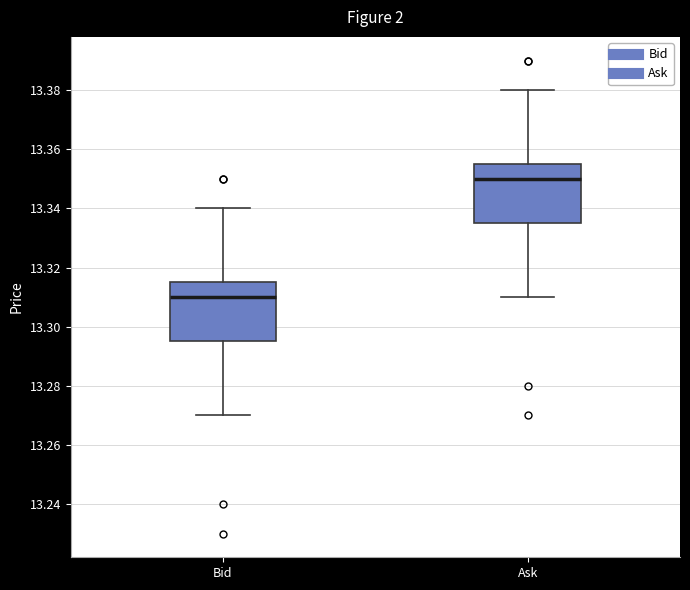

Reading left to right, transcribe this box plot: for each box, give where its median line is, the range the box spans, and where its two whiskers end, as read against the y-axis. The values are not printed on the chart, so give them approximately, as read against the axis.

Bid: median 13.310, box 13.296 to 13.316, whiskers 13.270 to 13.340
Ask: median 13.350, box 13.336 to 13.356, whiskers 13.310 to 13.380